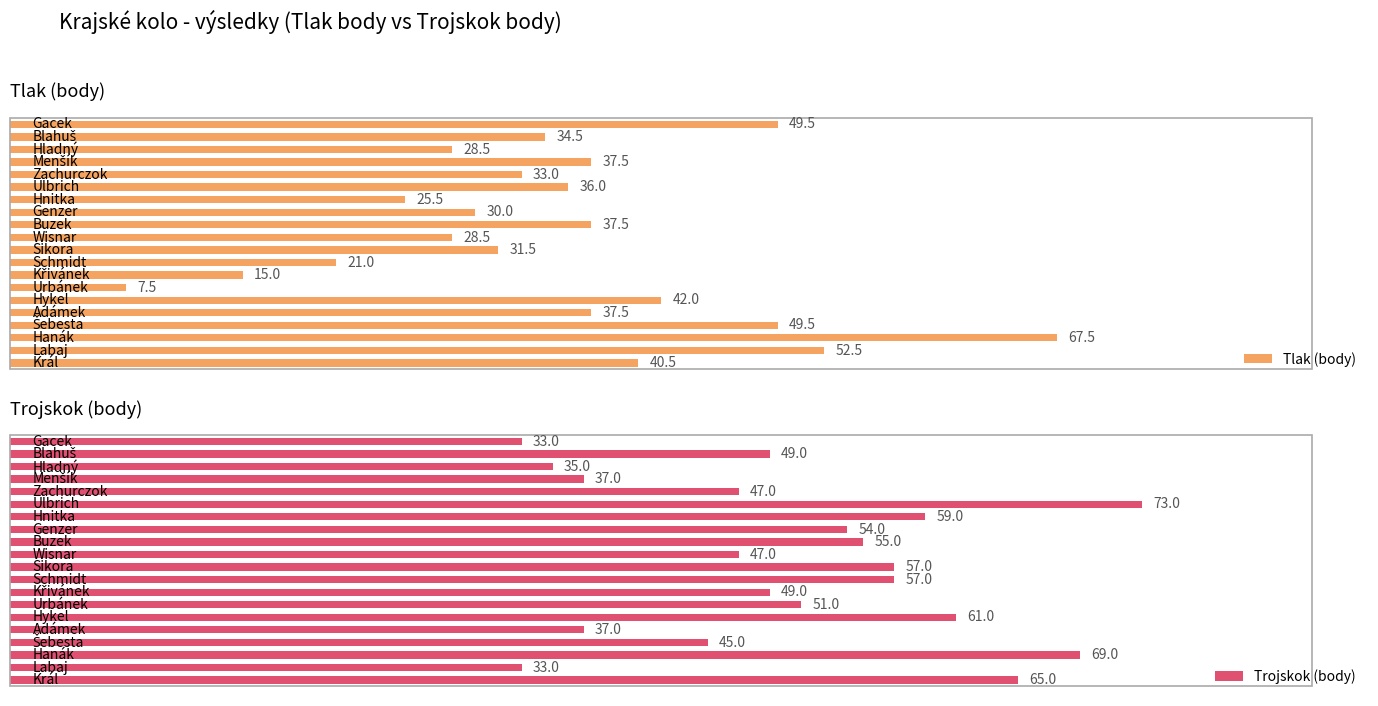

At 6, list the series in order from smallest to largest.

Tlak (body), Trojskok (body)